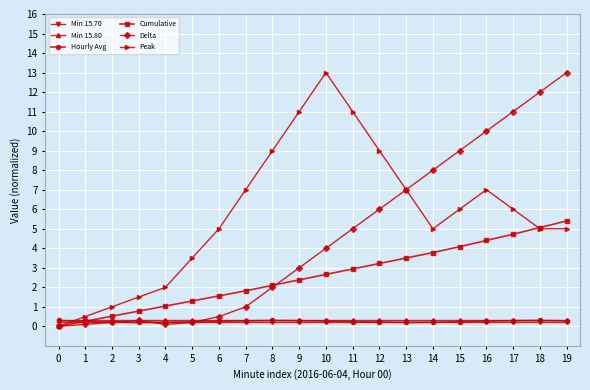

Is the value of Cumulative at 10 greater than the value of Min 15.80 at 3?

Yes